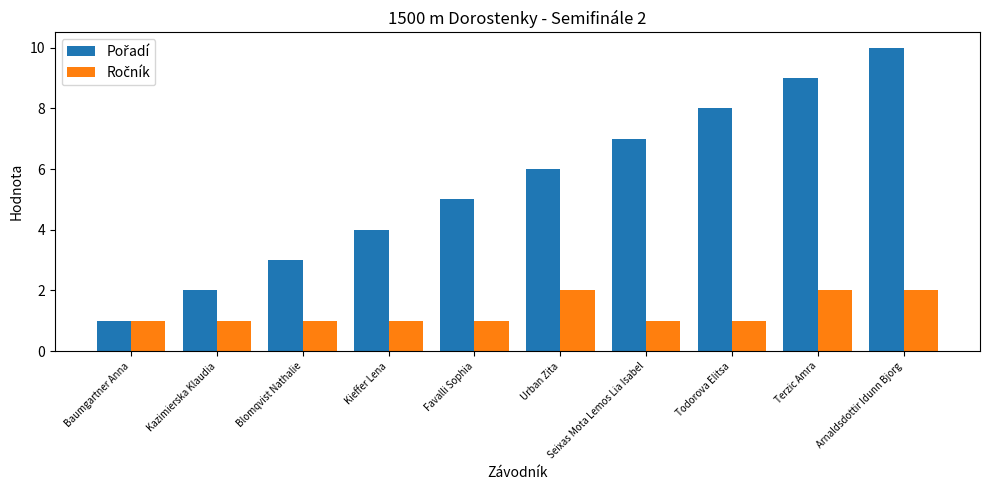

What is the total value across all series at Kazimierska Klaudia?

3